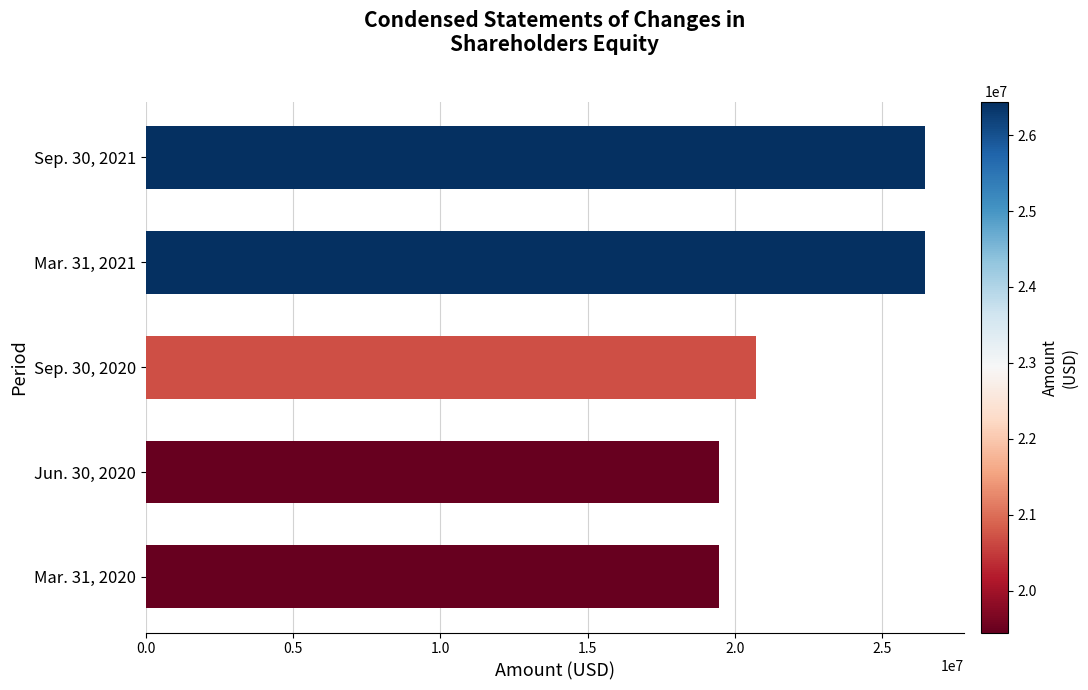

Reading top to bottom, extract all data points from this chart.

26439608	26439608	20702192	19452609	19452609